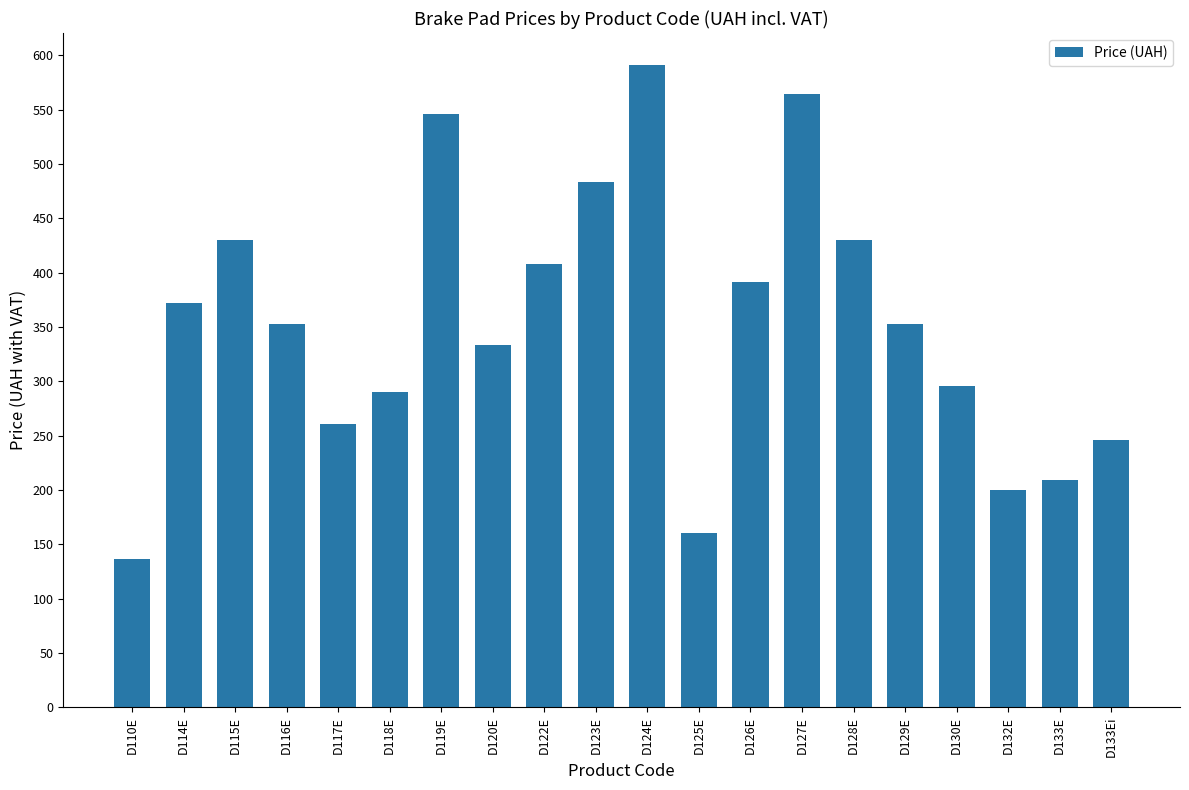

Reading left to right, transcribe all the data shown in this chart.

136.1	372.0	430.0	353.0	261.0	290.0	546.0	333.0	408.0	483.0	591.0	160.0	391.0	564.0	430.0	353.0	296.0	200.0	209.0	246.0